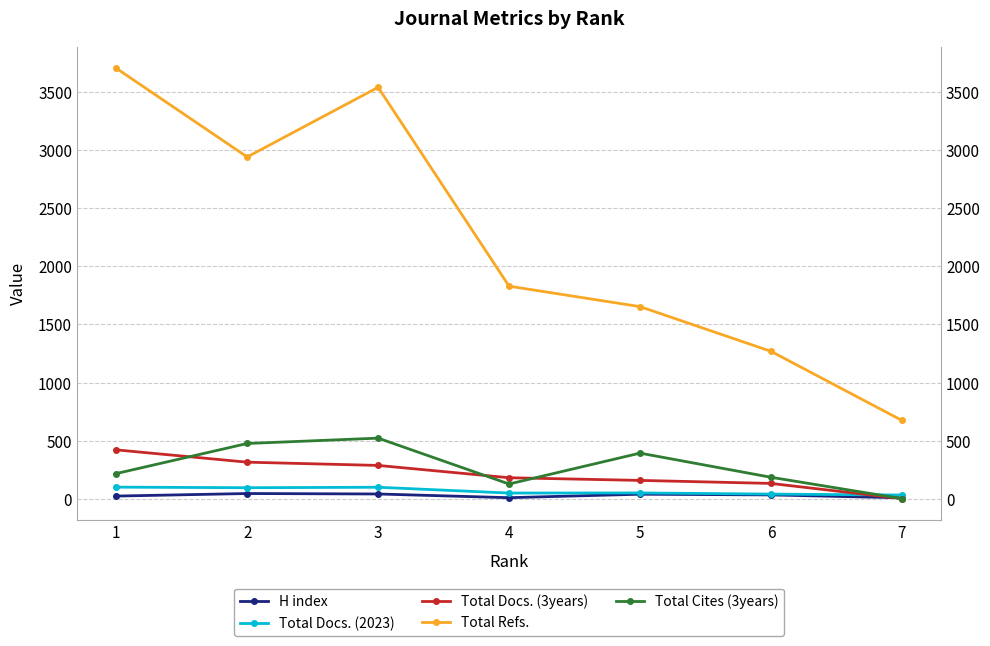

What is the approximate value of Total Refs. at 6, to the nearest 10?

1270